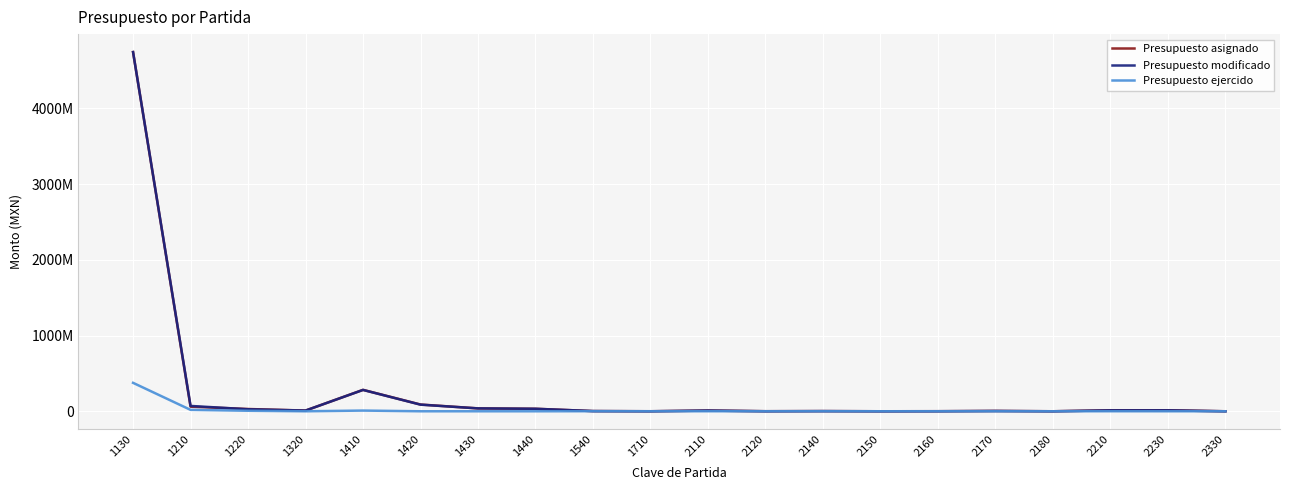

Reading left to right, transcribe all the data shown in this chart.

Presupuesto asignado: 4742862786.0	60480000.0	29847797.0	9416797.0	282814955.0	89036815.0	38118519.0	32978916.0	2473950.0	0.0	9073937.0	650409.0	2132965.0	58000.0	728160.0	4210117.0	31500.0	12227150.0	12687234.0	2000.0
Presupuesto modificado: 4742862786.0	70508373.5	26421766.1	9416797.0	281786842.3	87341121.3	38037551.0	32978915.9	2769729.4	552198.8	9586997.6	683730.0	2502895.9	174500.0	824141.3	4219420.7	31500.0	12229914.2	12687061.1	2000.0
Presupuesto ejercido: 375501841.2	18717305.6	6793173.0	0.0	9233576.0	0.0	0.0	0.0	710650.8	0.0	413570.7	0.0	338251.1	121500.0	101724.6	4643.2	0.0	431398.6	67.3	0.0